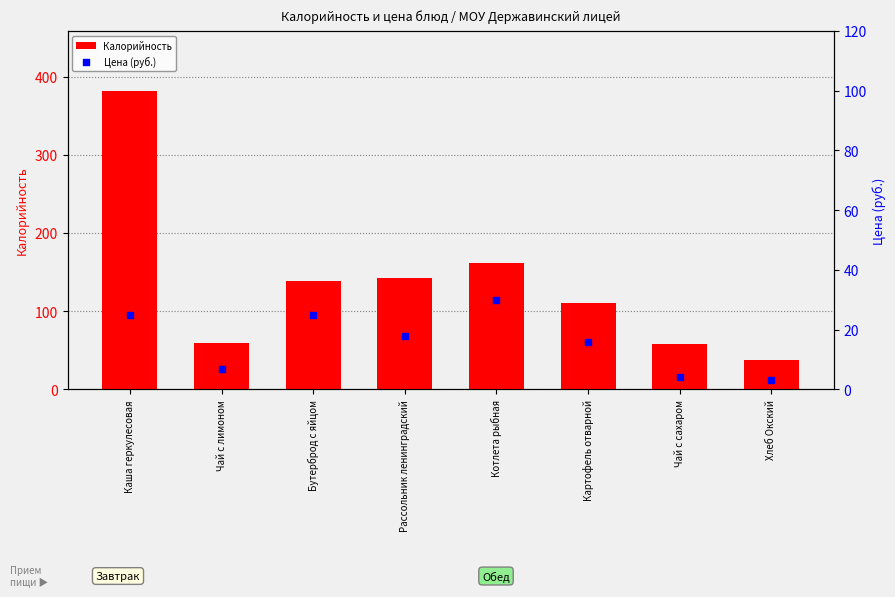

Which series has the largest total across all categories?

Калорийность